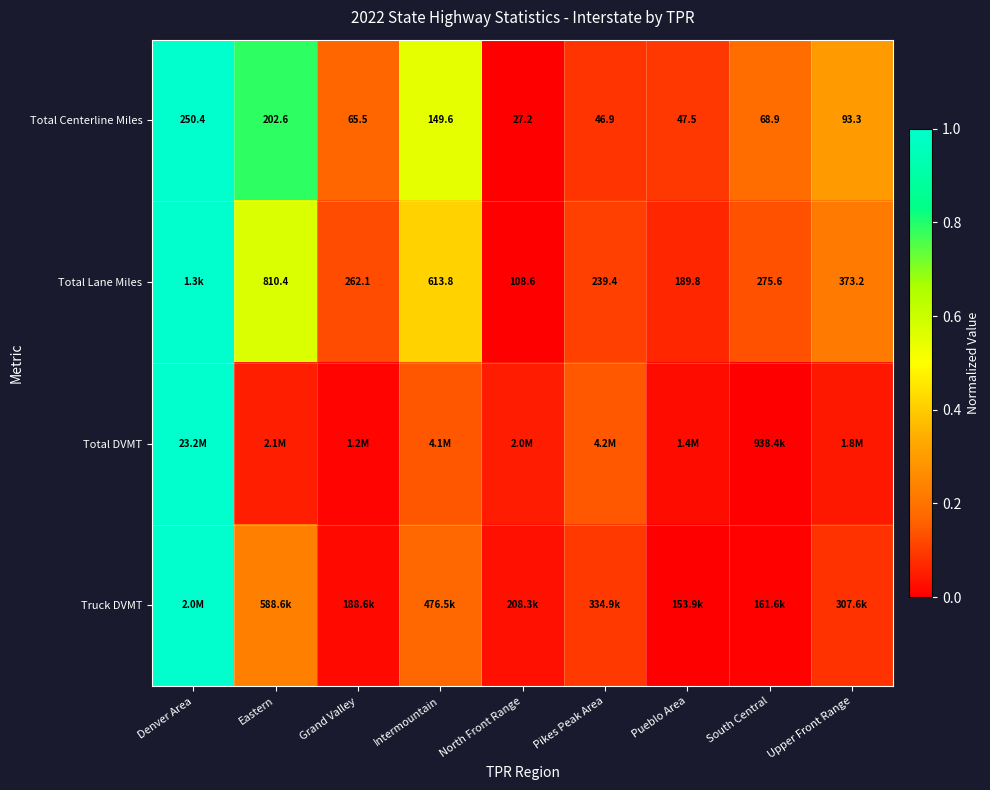

Between South Central and North Front Range, which is larger?

South Central